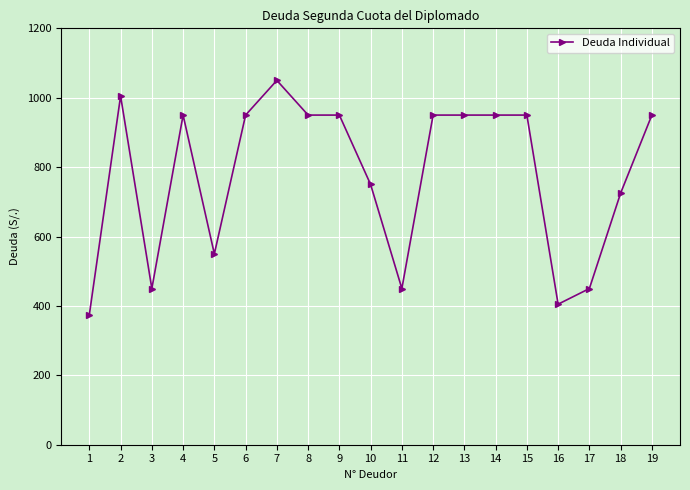

Reading left to right, transcribe all the data shown in this chart.

375	1005	450	950	550	950	1050	950	950	750	450	950	950	950	950	405	450	725	950